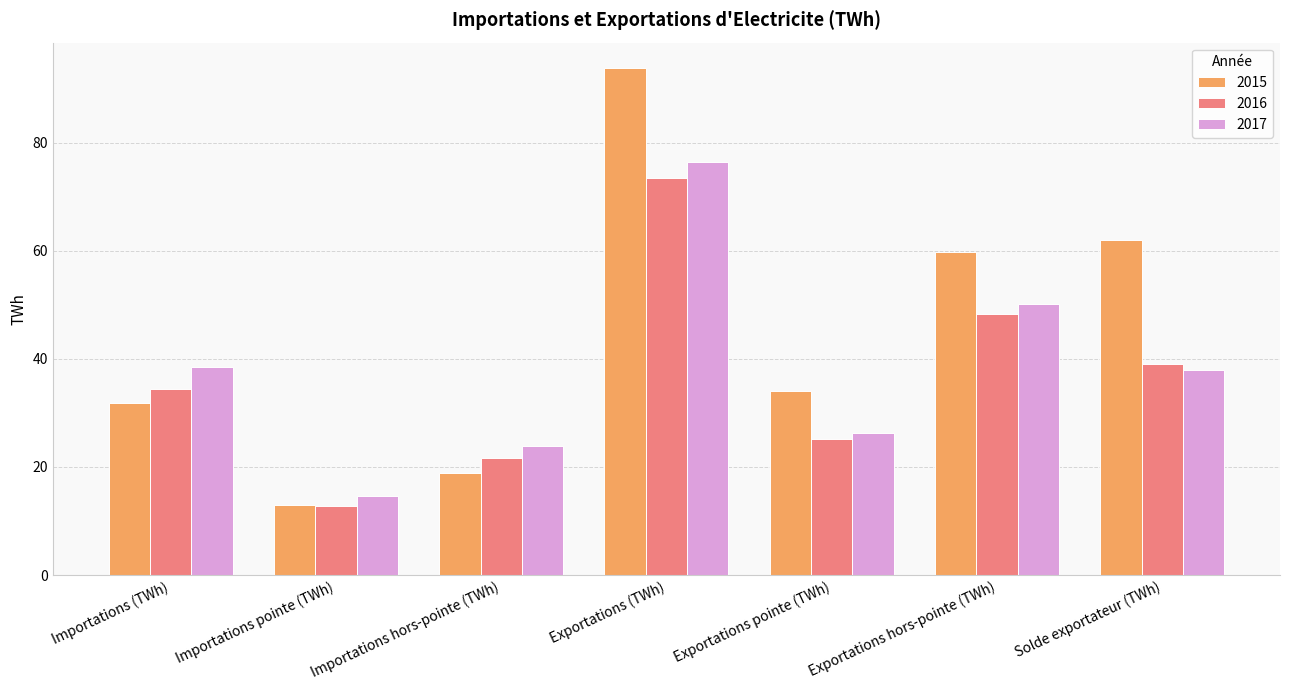

At which category is the sum across all series the highest?

Exportations (TWh)